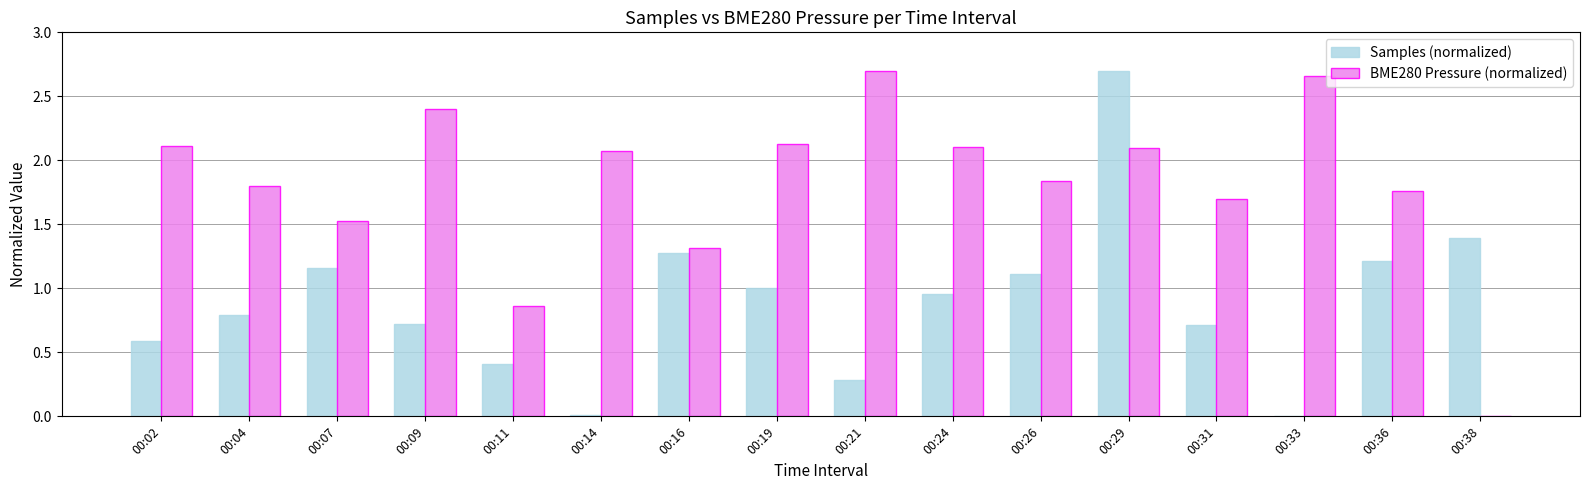

Which series changed the most between 00:26 and 00:33?

Samples (normalized)